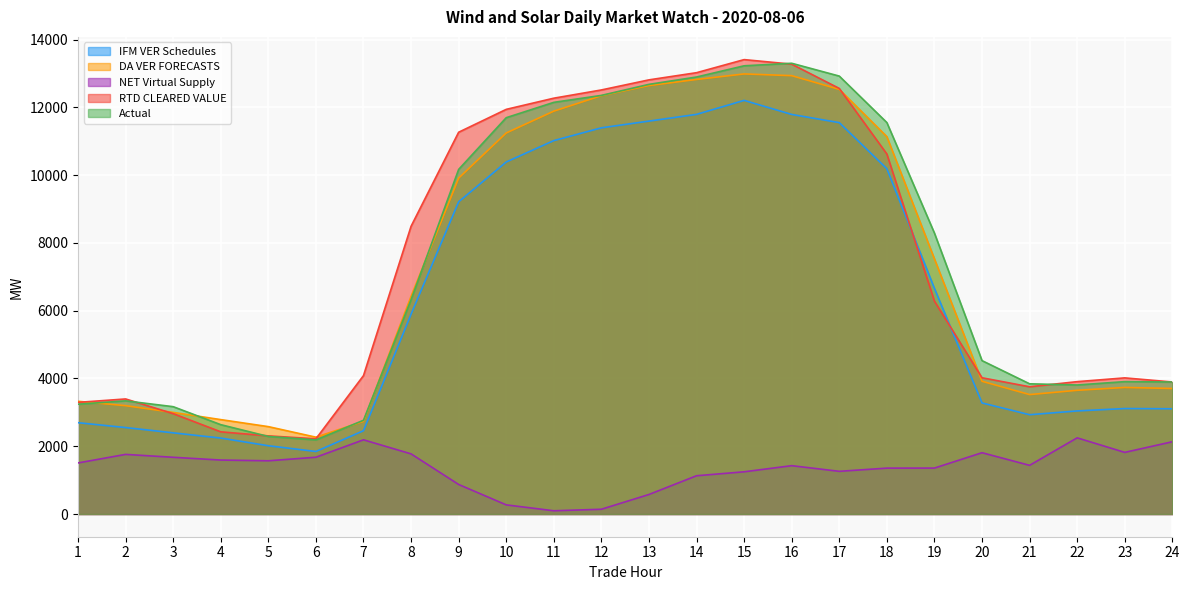

List the series in order of their peak value, lowest first.

NET Virtual Supply, IFM VER Schedules, DA VER FORECASTS, Actual, RTD CLEARED VALUE